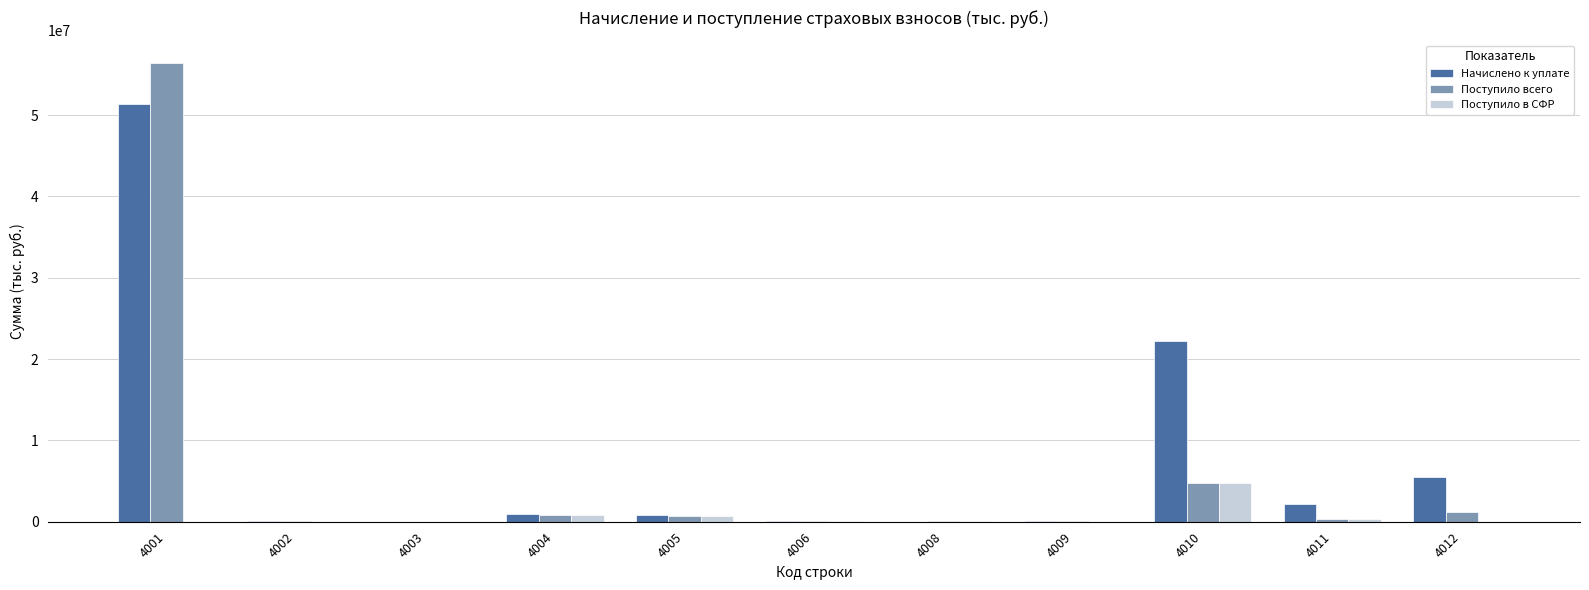

Which series has the largest range (max minus min)?

Поступило всего